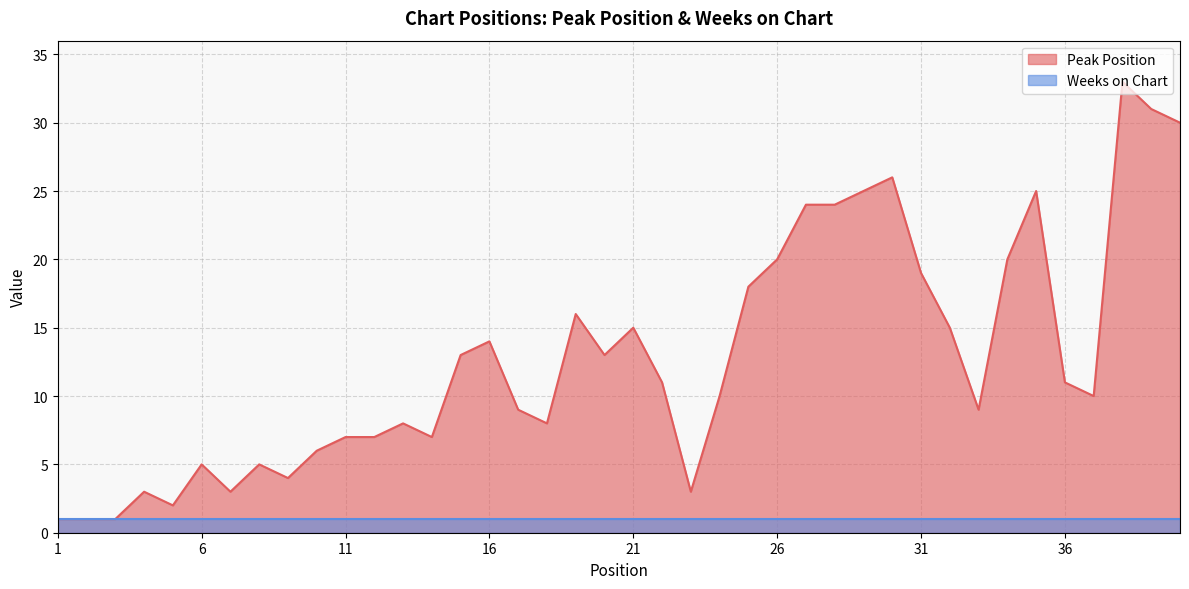

Approximately how many times larger is the value at 33 compared to 34?

0.5